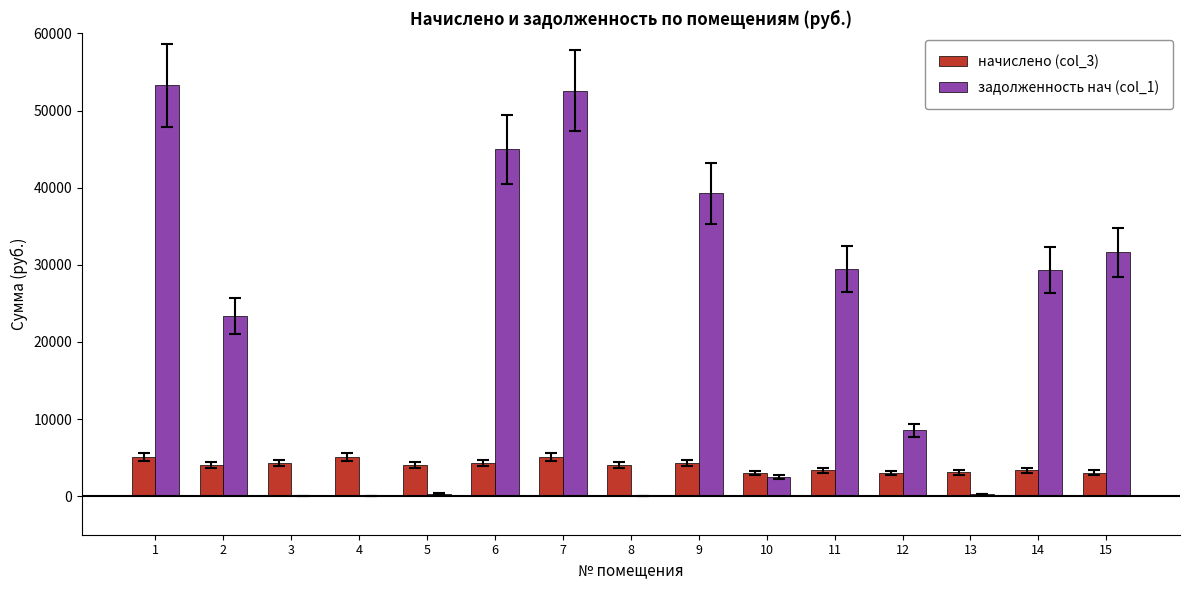

What is the sum of all задолженность нач (col_1) values?

315518.4